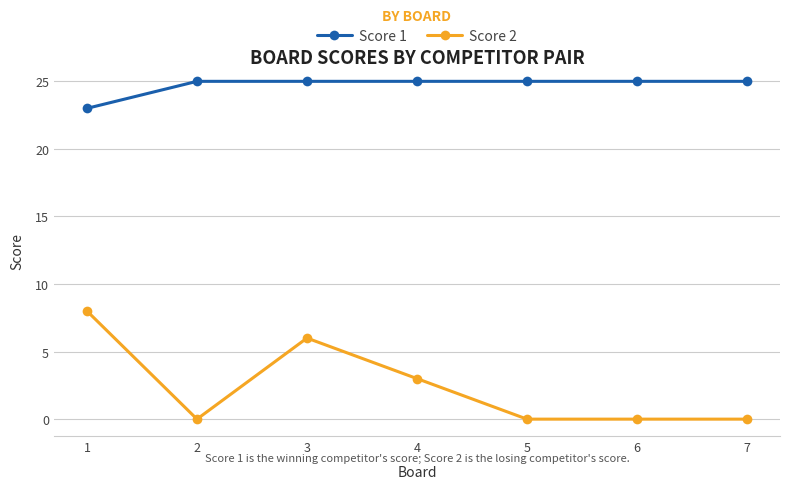

Rank the series at 2 from lowest to highest value.

Score 2, Score 1